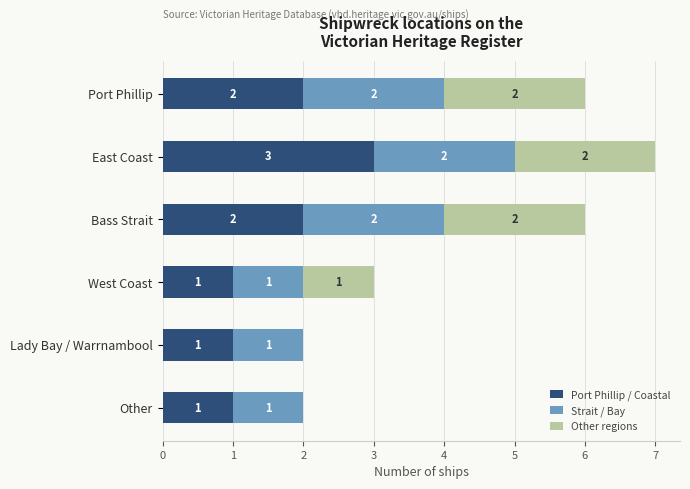

At which category is the sum across all series the highest?

East Coast